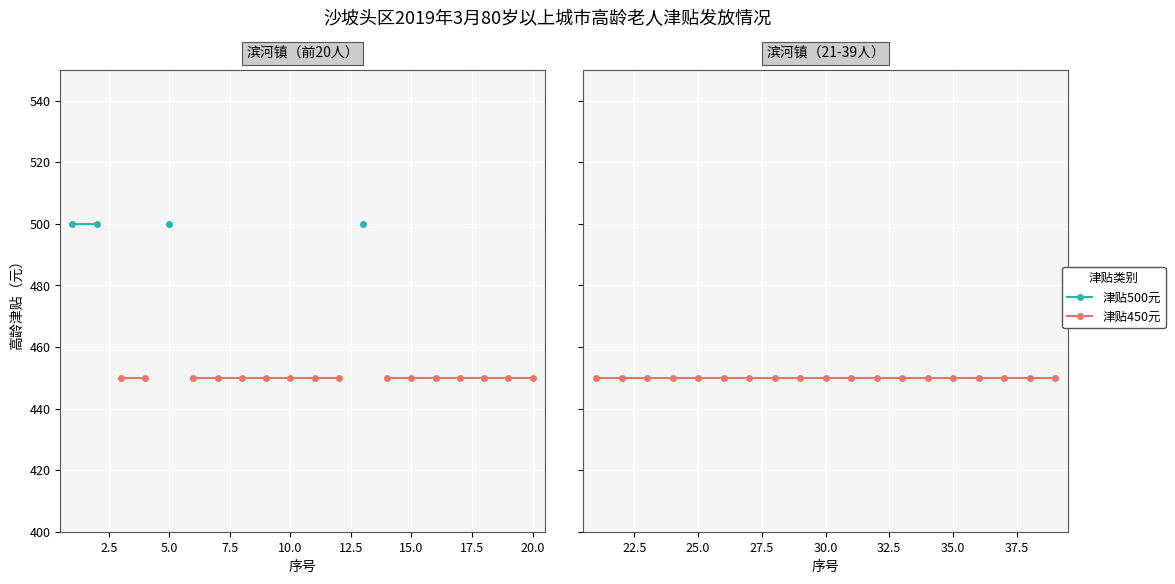

True or false: 津贴500元 has more than 1 points higher than both neighbors.

False